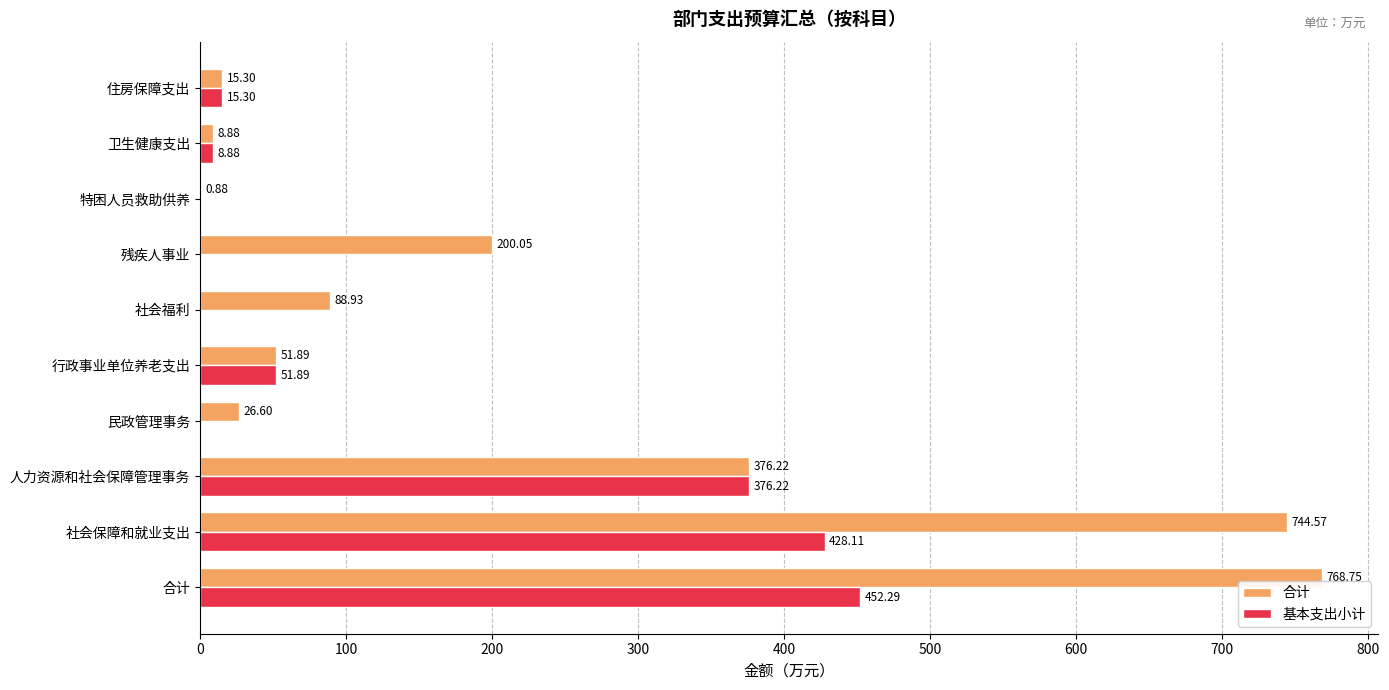

Which series has the largest total across all categories?

合计